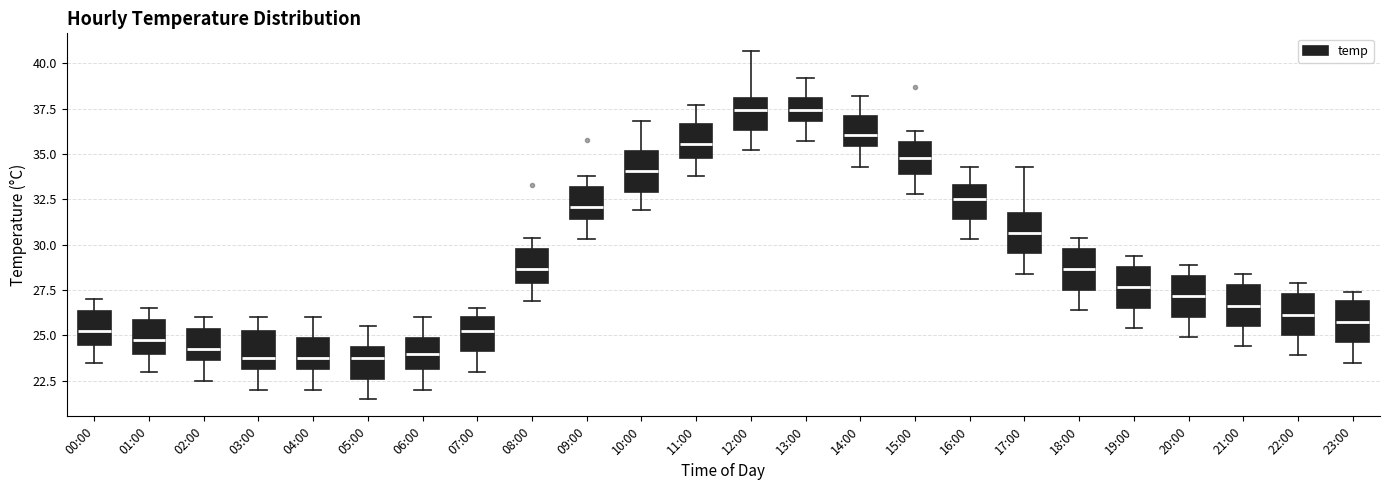

Where does the median line of the box for 17:00 sit on the y-axis? The values are not printed on the chart, so give them approximately, as read against the axis.

30.5